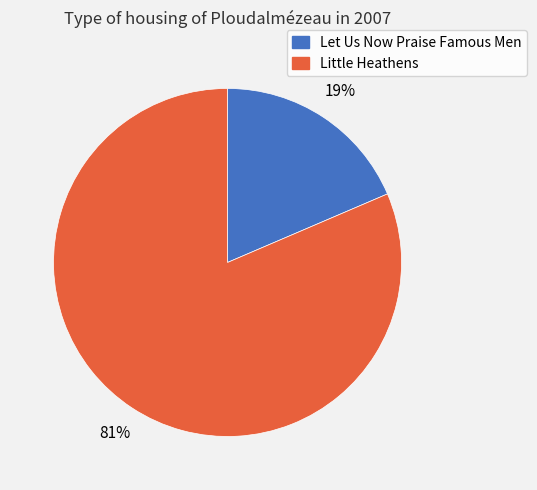

Is it true that Let Us Now Praise Famous Men is 19% of the pie?

True